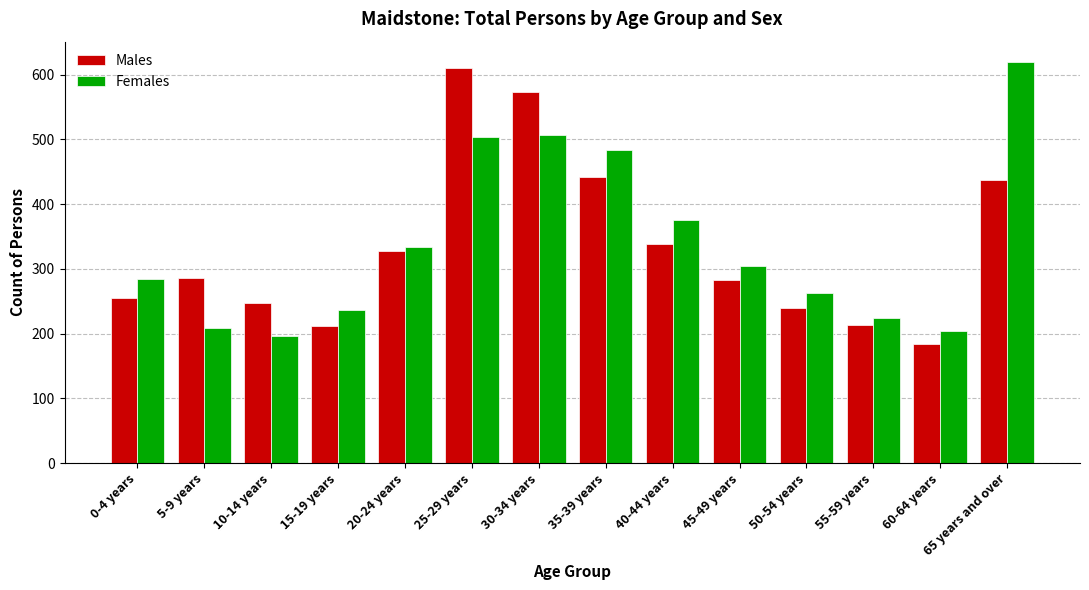

The Males series shows 212 at 15-19 years. True or false?

True